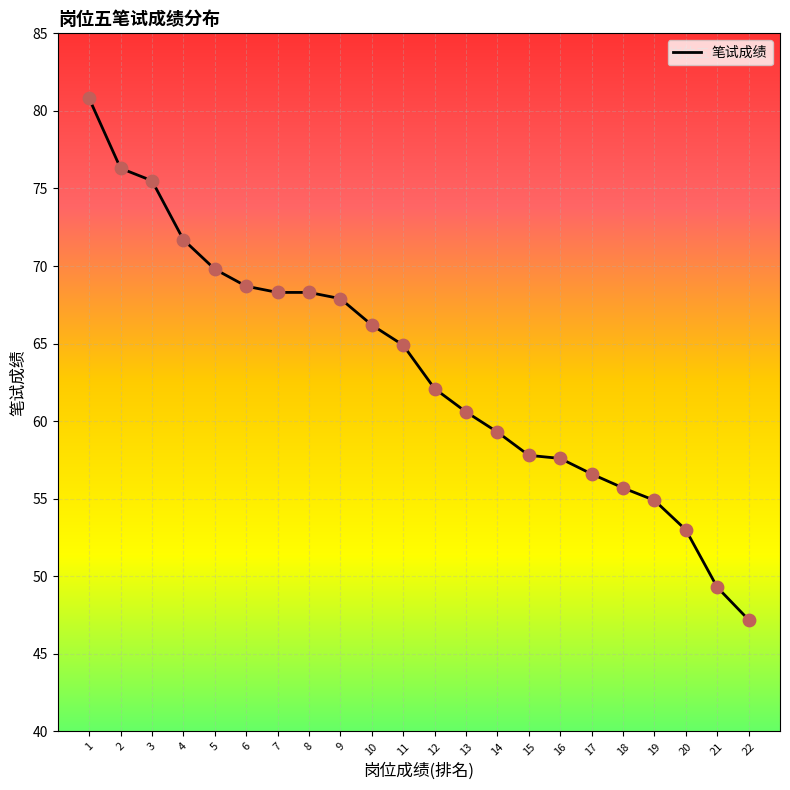

What is the change in value from 13 to 20?

-7.6